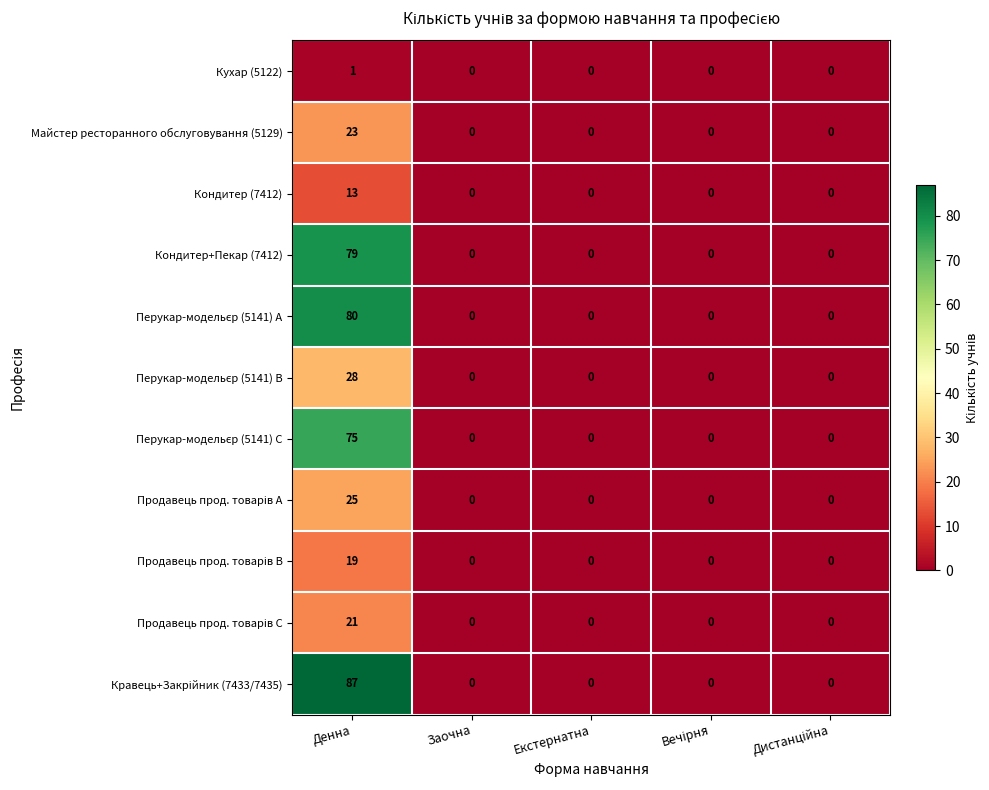

What is the greatest value displayed?

87